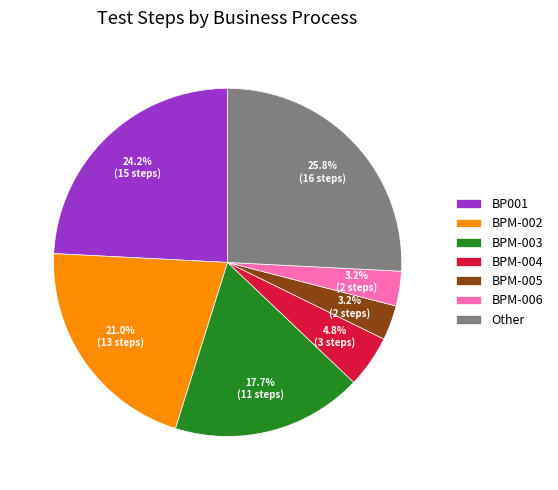

How many segments does this pie chart have?

7